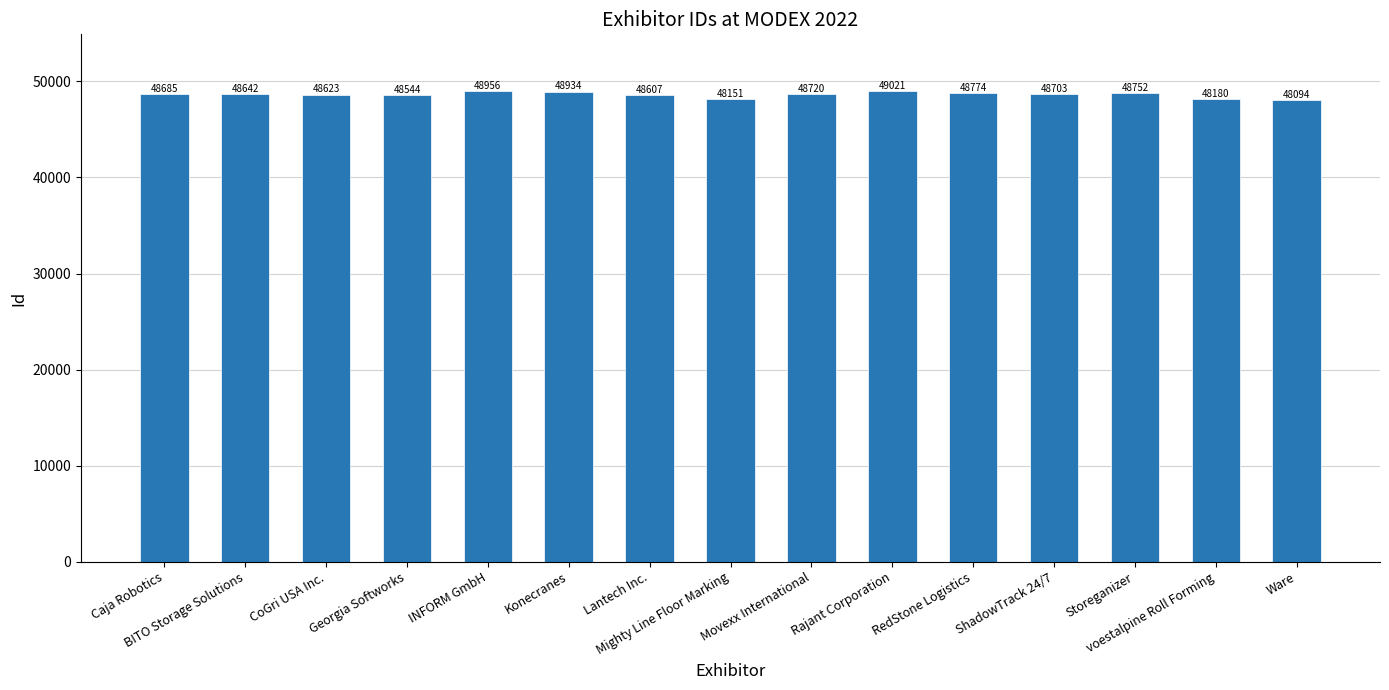

How many bars are there in total?

15